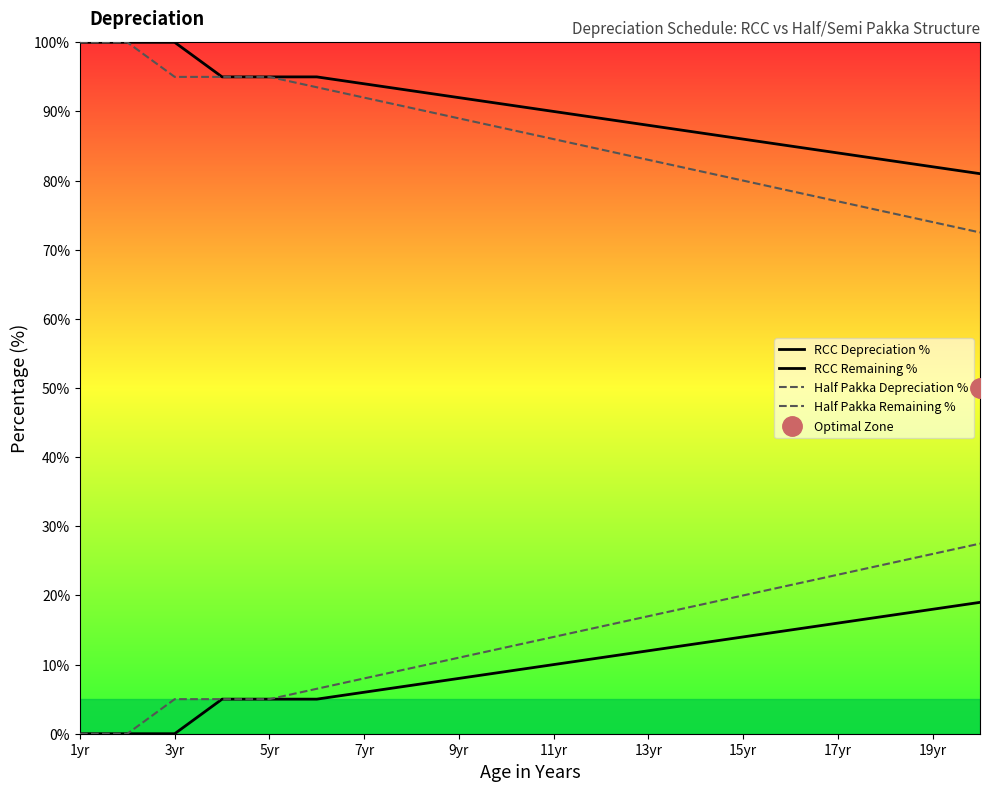

True or false: Half Pakka Remaining % and RCC Depreciation % cross at least once.

False